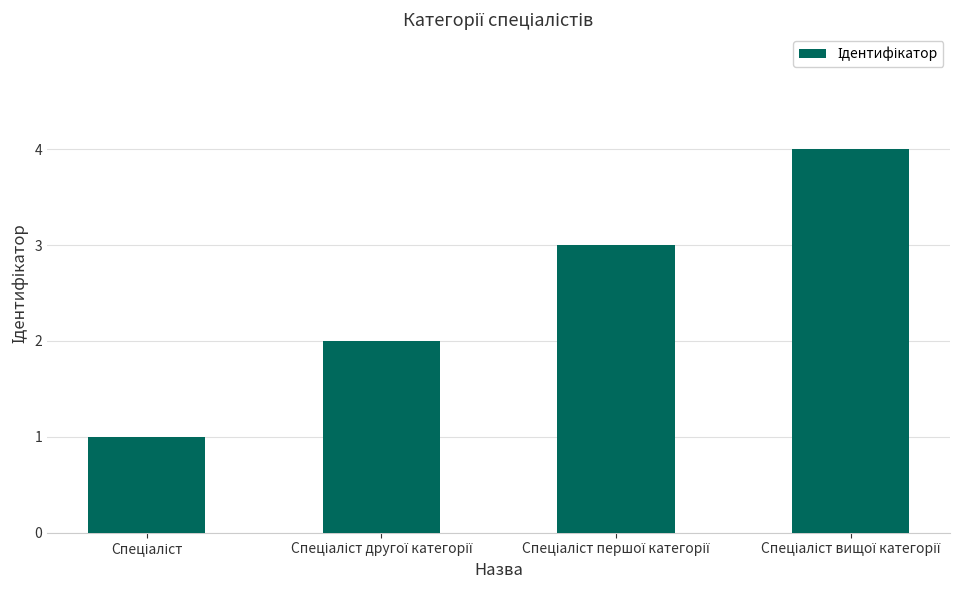

What is the maximum value shown in the chart?

4